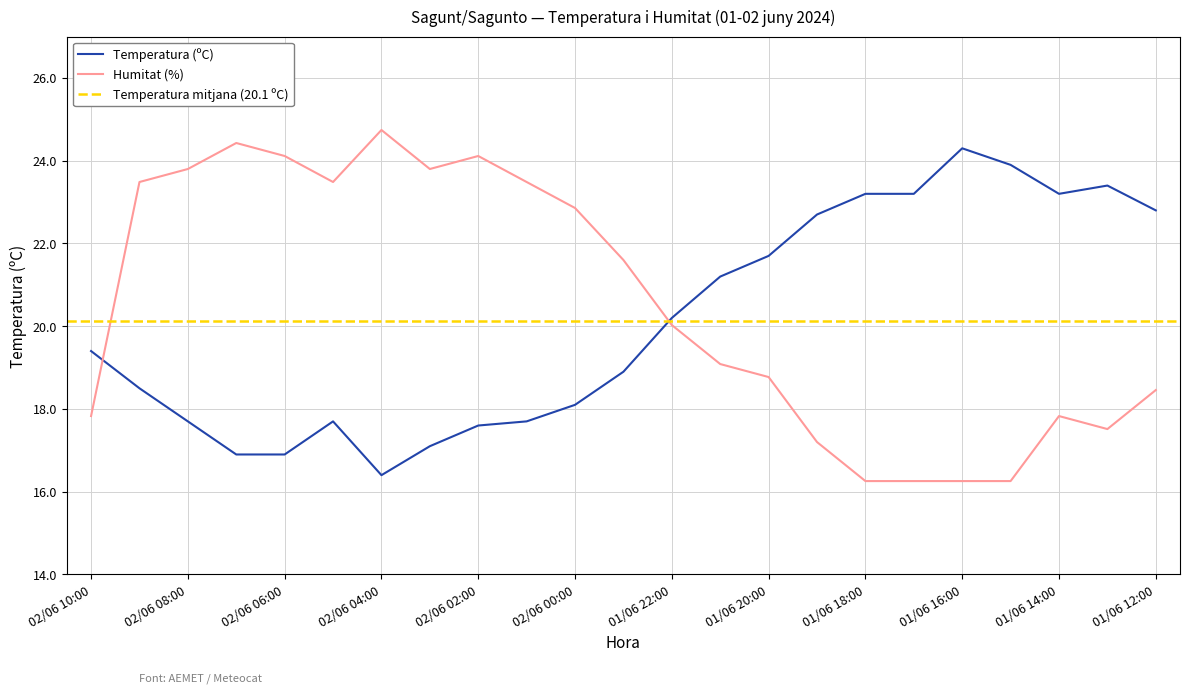

In Temperatura (ºC), how many points are higher than both neighbors (excluding endpoints)?

3